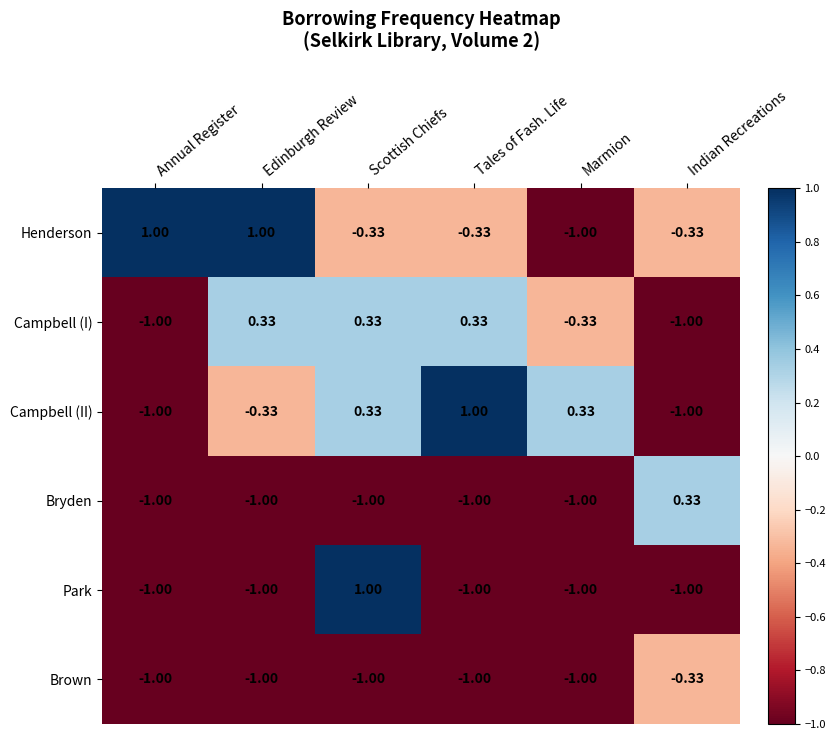

Which category has the lowest value in the Henderson series?

Marmion